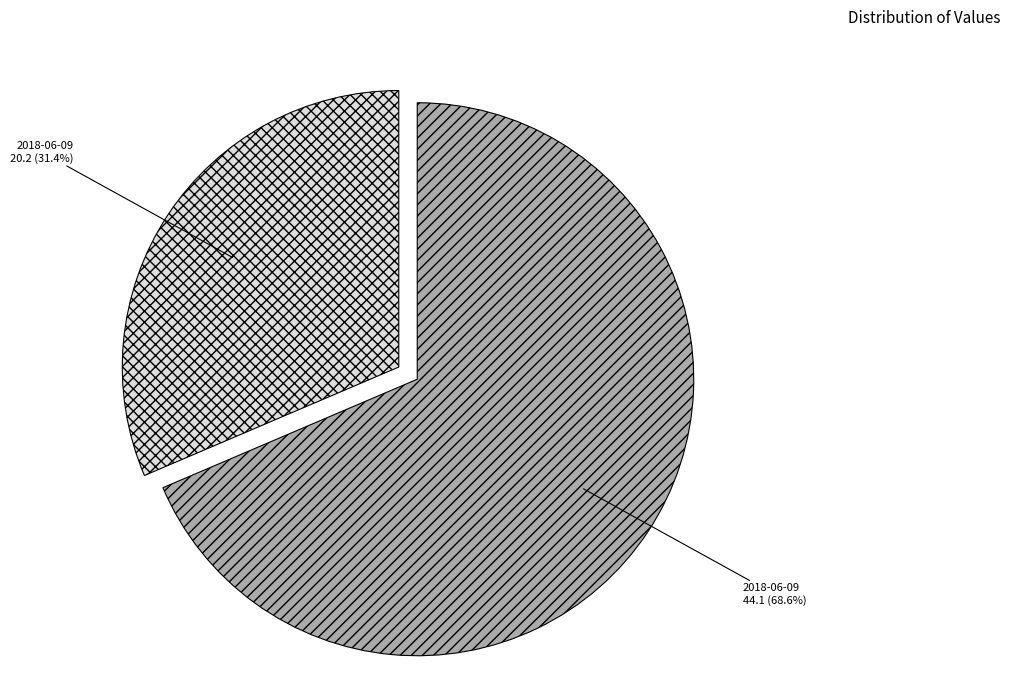

Is there a majority slice in this chart?

Yes